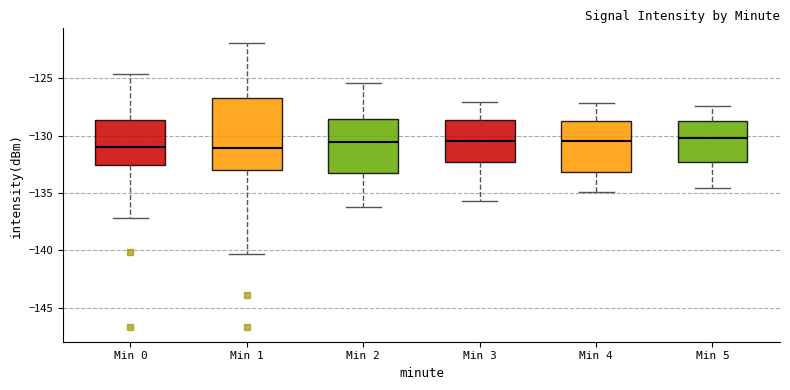

Reading left to right, read every box against the y-axis: the position of its median line, the range the box covers, and the ends of its whiskers. The values are not printed on the chart, so give them approximately, as read against the axis.

Min 0: median -131.0, box -132.5 to -128.5, whiskers -137.0 to -124.5
Min 1: median -131.0, box -133.0 to -126.5, whiskers -140.5 to -122.0
Min 2: median -130.5, box -133.0 to -128.5, whiskers -136.0 to -125.5
Min 3: median -130.5, box -132.5 to -128.5, whiskers -135.5 to -127.0
Min 4: median -130.5, box -133.0 to -128.5, whiskers -135.0 to -127.0
Min 5: median -130.0, box -132.5 to -128.5, whiskers -134.5 to -127.5